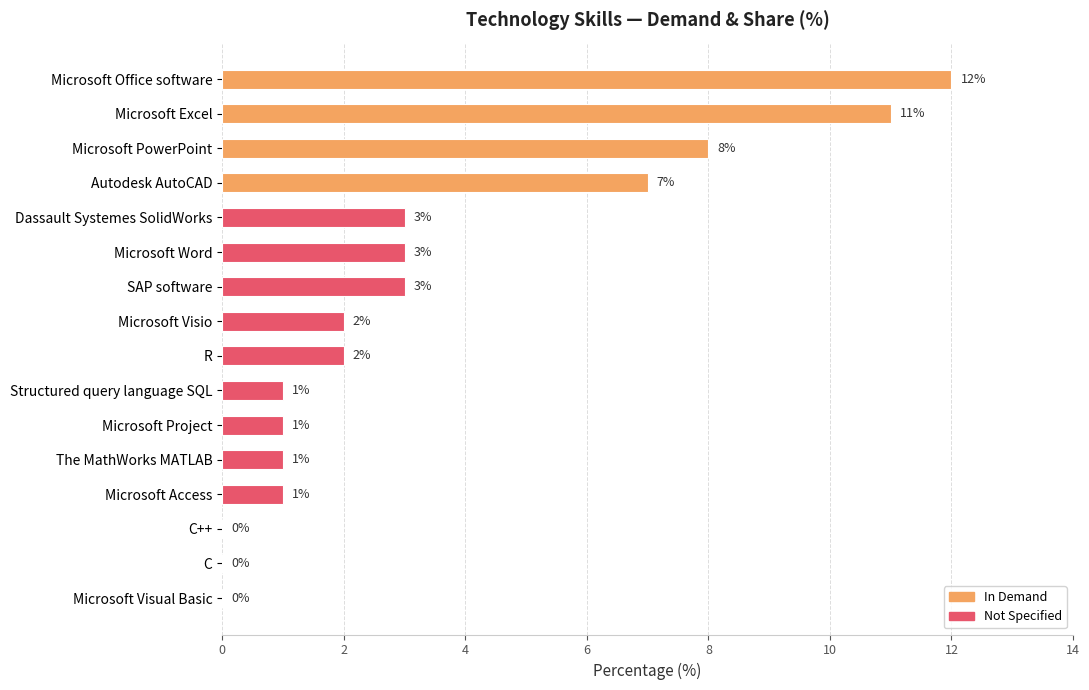

Which has a higher value, C or The MathWorks MATLAB?

The MathWorks MATLAB